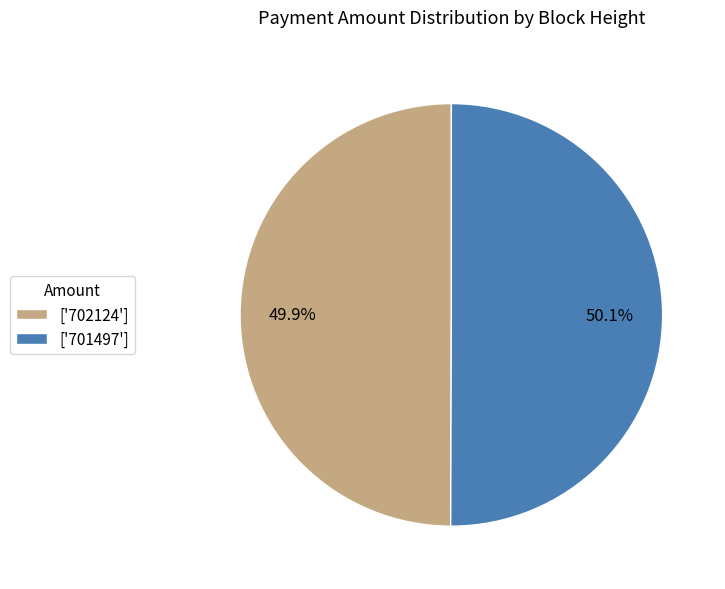

Approximately how many times larger is the value at ['702124'] compared to ['701497']?

1.0